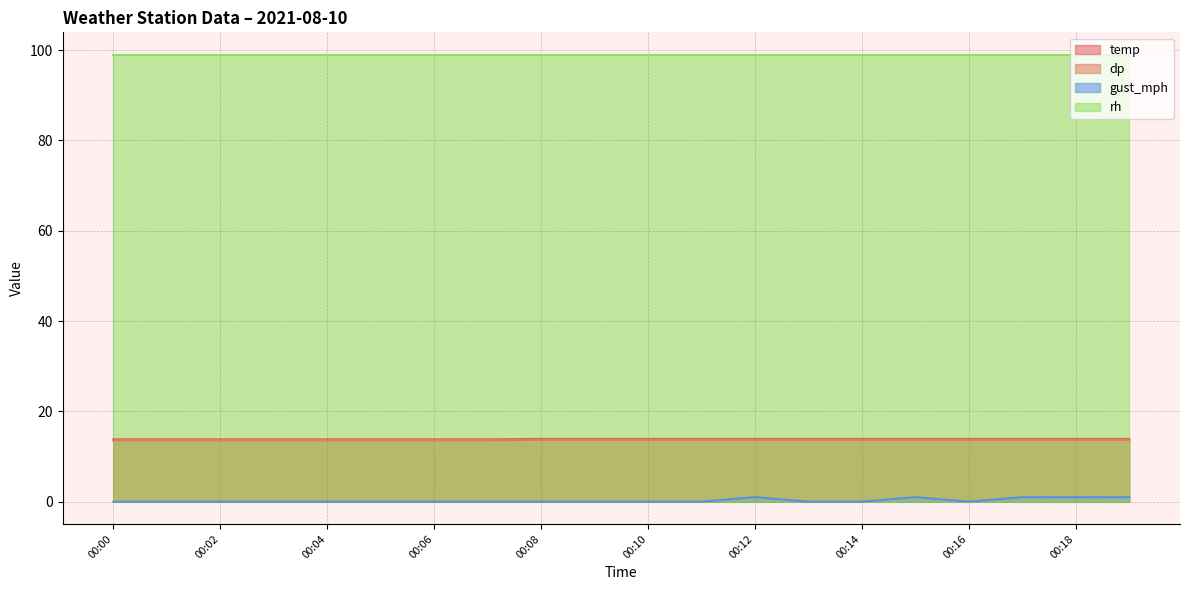

The gust_mph series shows 0.0 at 00:14. True or false?

True